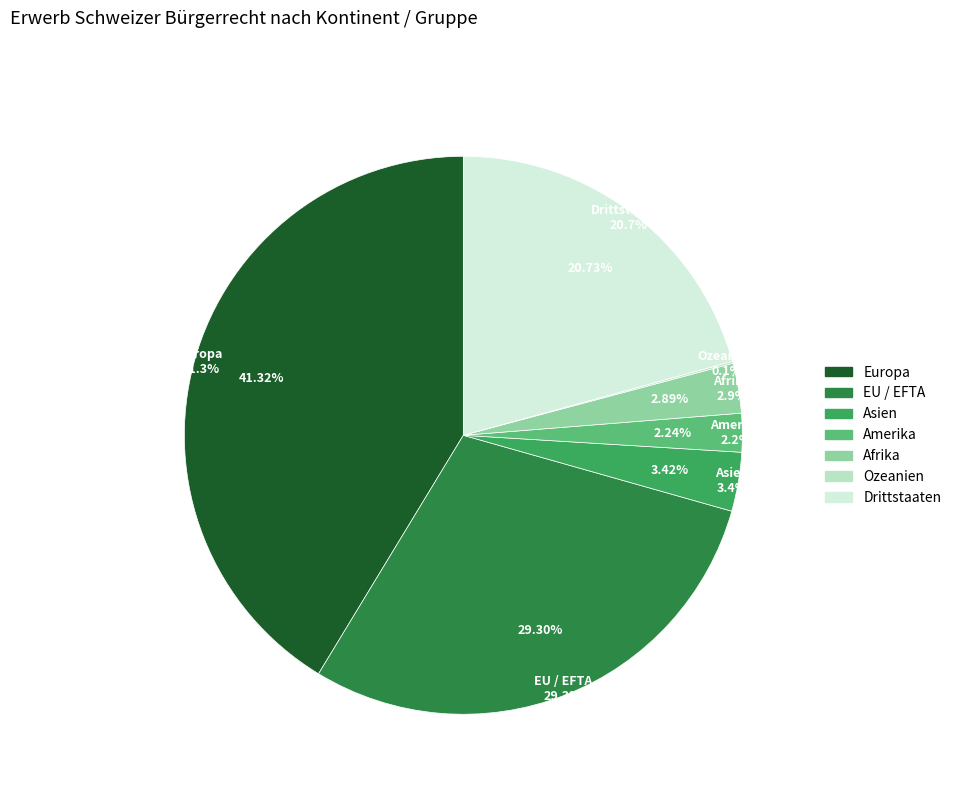

To the nearest percent, what is the difference between the largest and smallest slice percentages?

41%